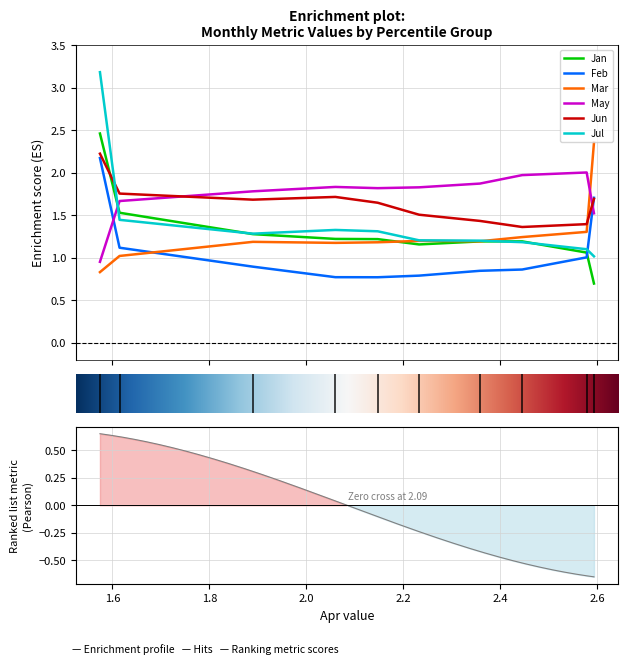

Is the value of Feb at pct65 greater than the value of May at pct35?

No